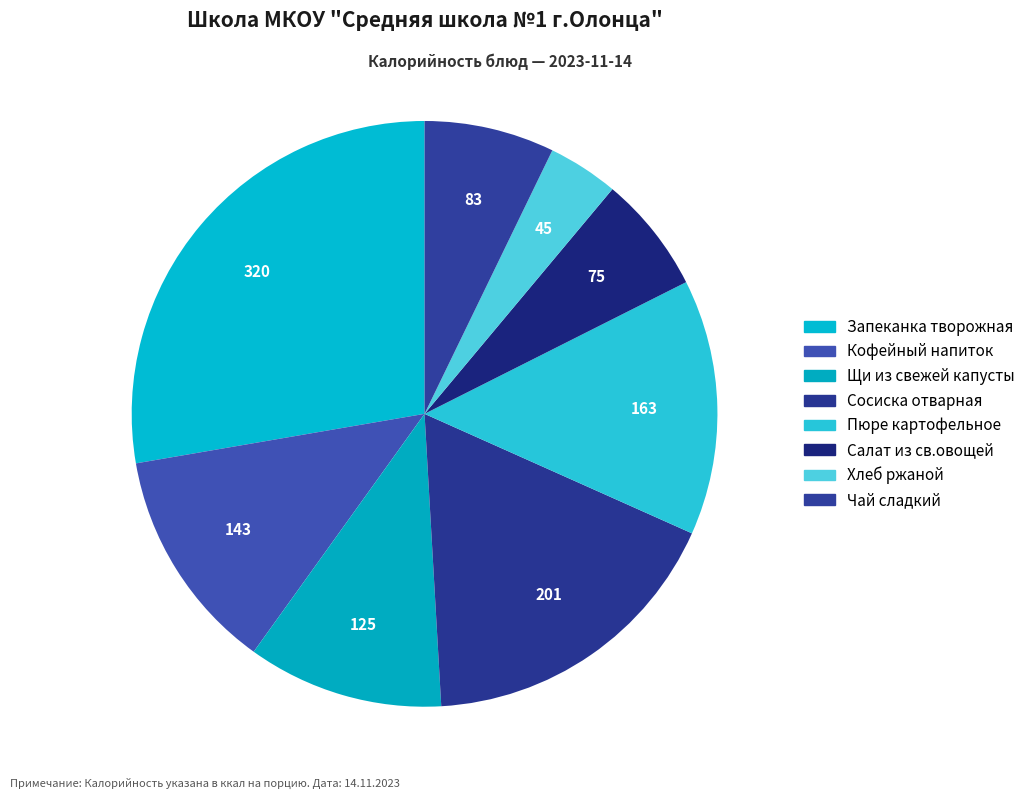

Does any single category account for the majority?

No